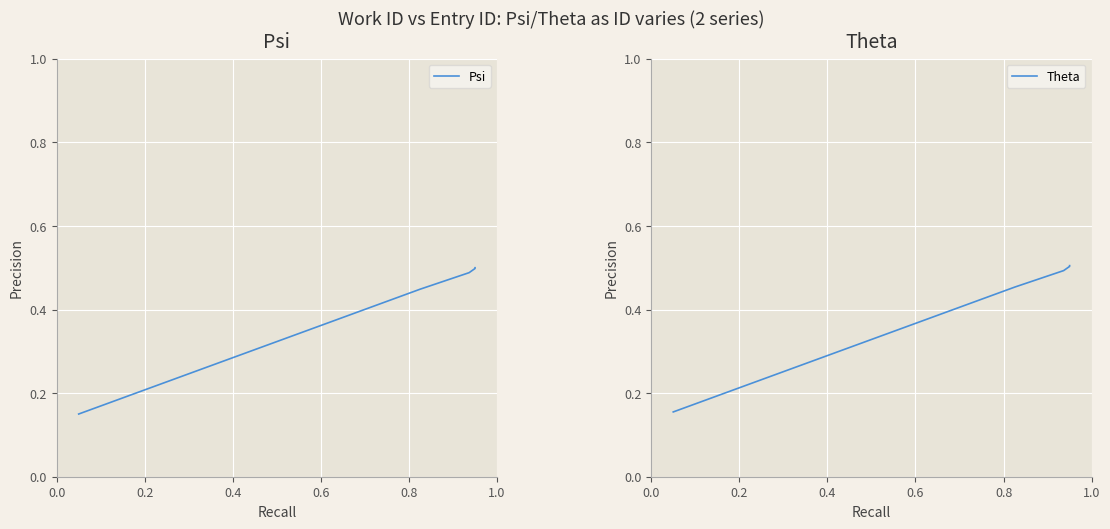

Count the number of categories in the chart.

10